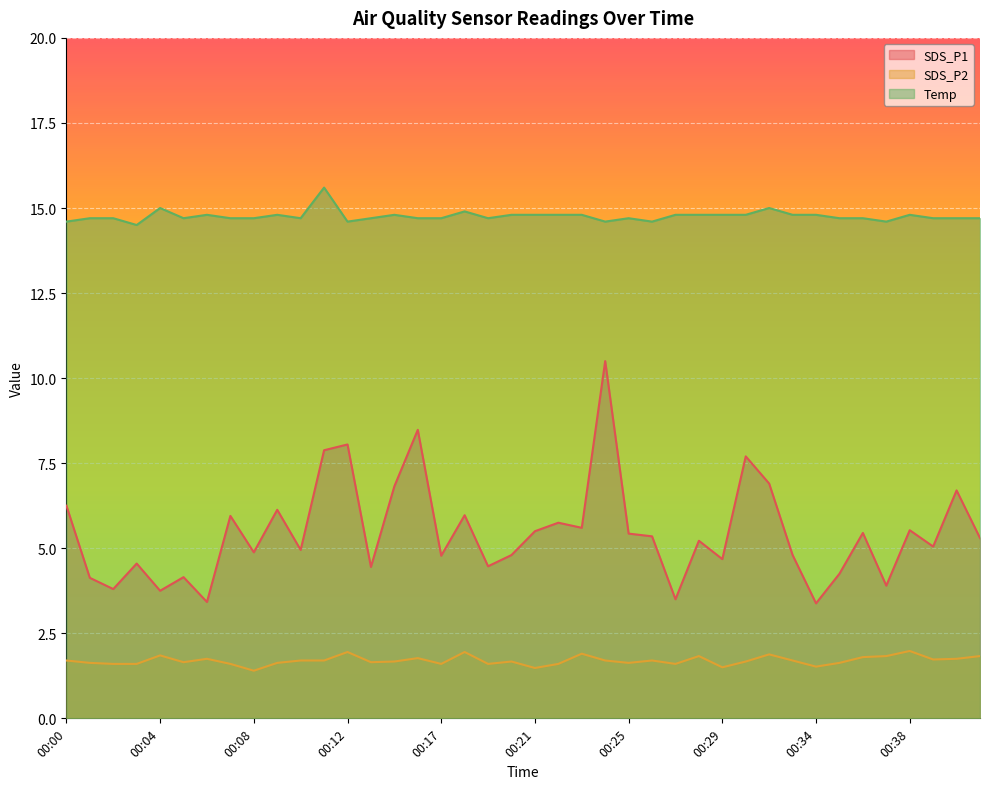

The SDS_P1 series shows 5.0 at 00:10. True or false?

True